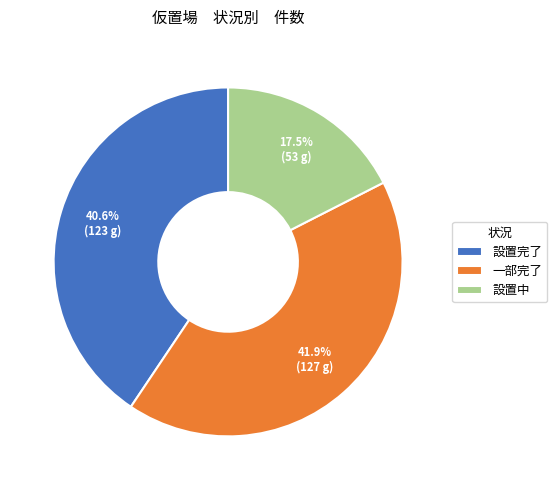

Which slice is the smallest?

設置中